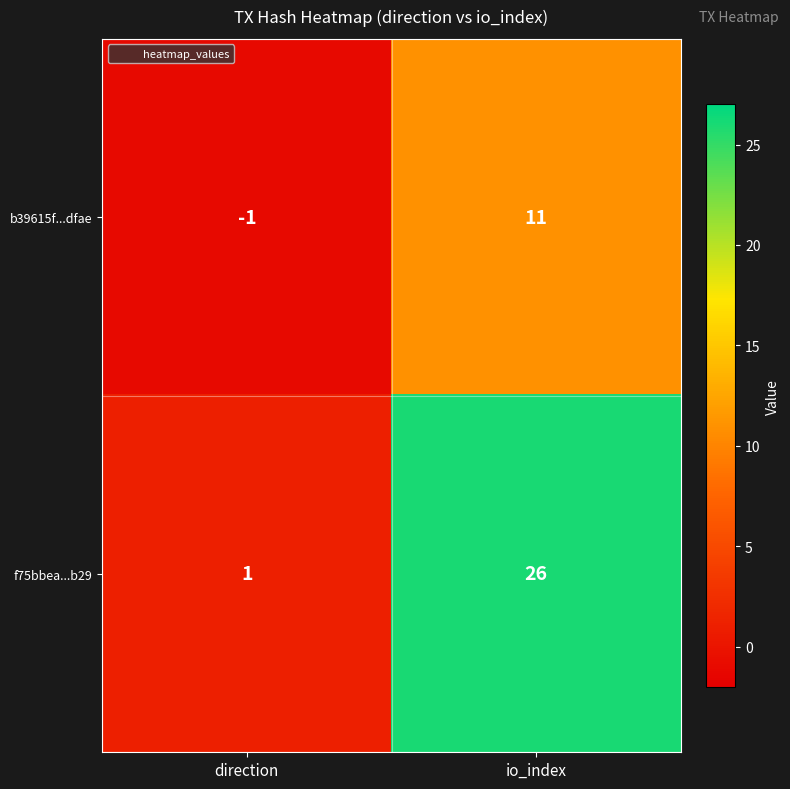

Which category has the lowest value across all series?

direction